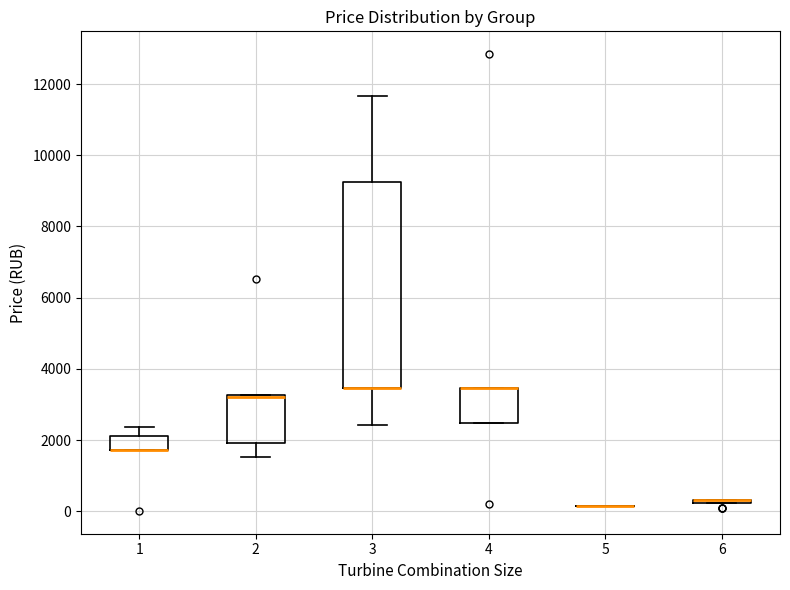

Reading left to right, read every box against the y-axis: the position of its median line, the range the box covers, and the ends of its whiskers. The values are not printed on the chart, so give them approximately, as read against the axis.

1: median 1800 (drawn on the box's lower edge), box 1800 to 2200, whiskers 1800 to 2400
2: median 3200, box 2000 to 3200, whiskers 1600 to 3200
3: median 3400 (drawn on the box's lower edge), box 3400 to 9200, whiskers 2400 to 11600
4: median 3400 (drawn on the box's upper edge), box 2400 to 3400, whiskers 2400 to 3400
5: box collapsed to a line at 200, whiskers 200 to 200
6: box collapsed to a line at 400, whiskers 200 to 400